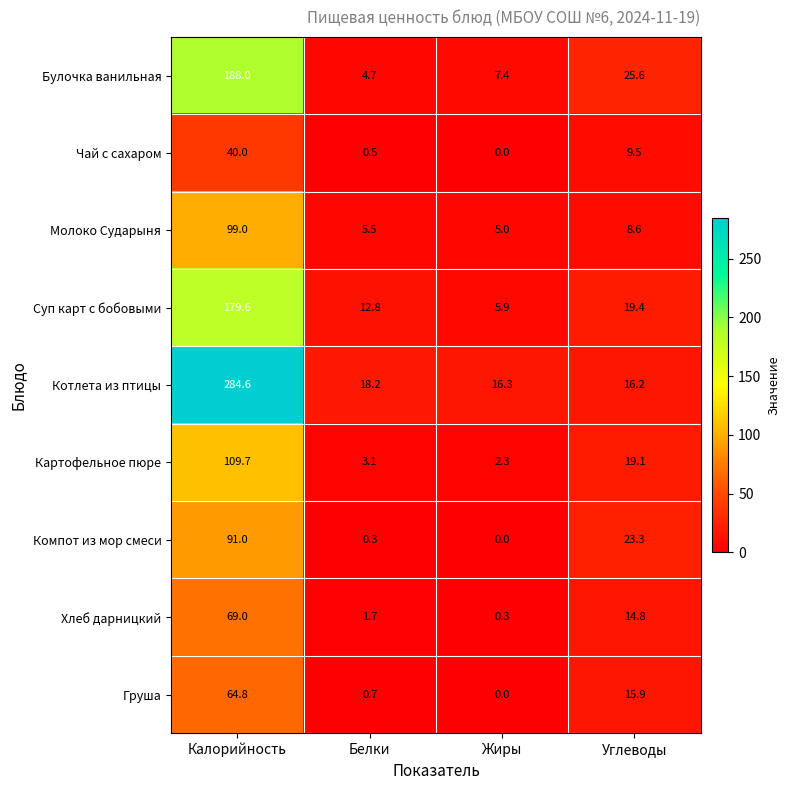

At which category is the sum across all series the highest?

Калорийность